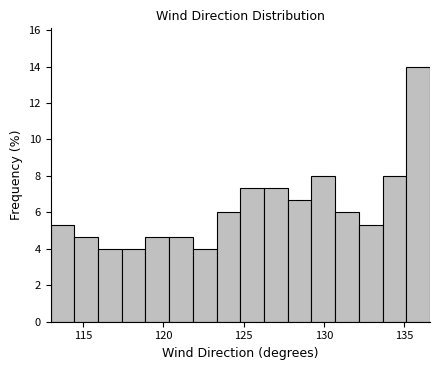

Around what value on the x-axis is the tallest bar? Give the approximate position of its centre, as read against the axis.

136.0